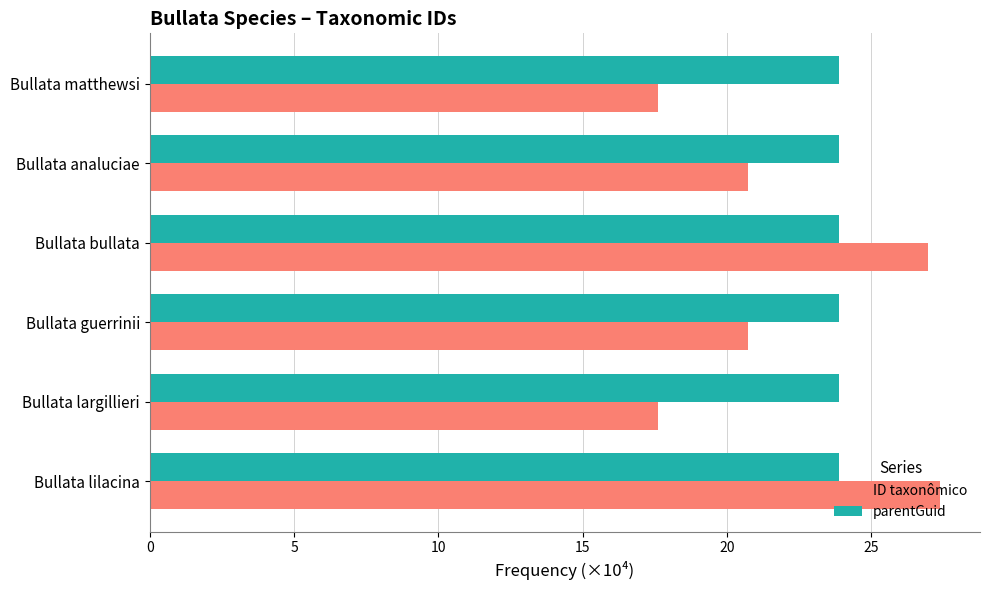

Rank the series at Bullata bullata from highest to lowest value.

ID taxonômico, parentGuid